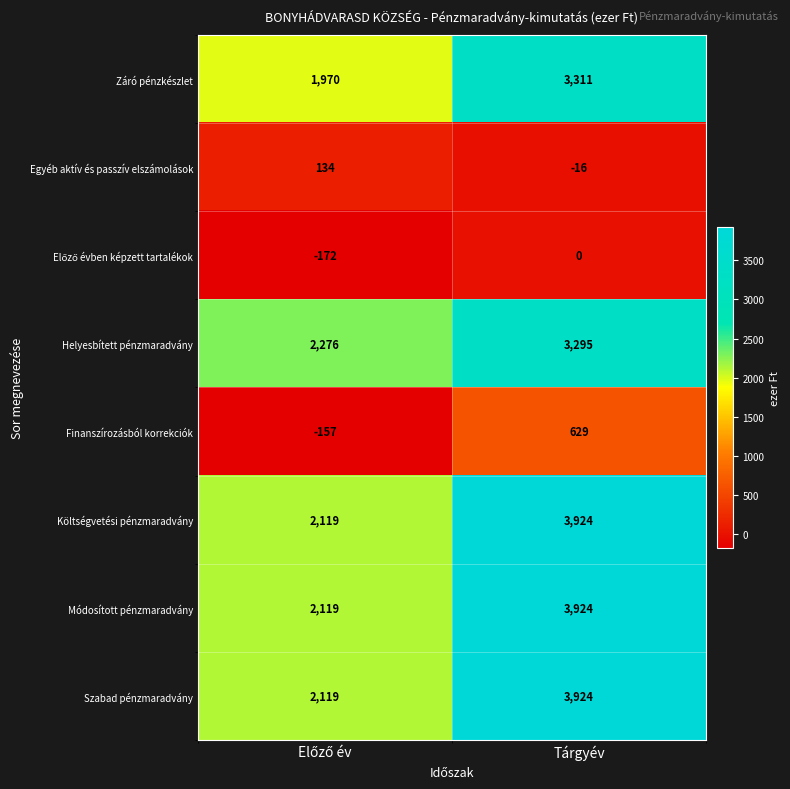

What is the spread (max minus min) of values at Tárgyév?

3940